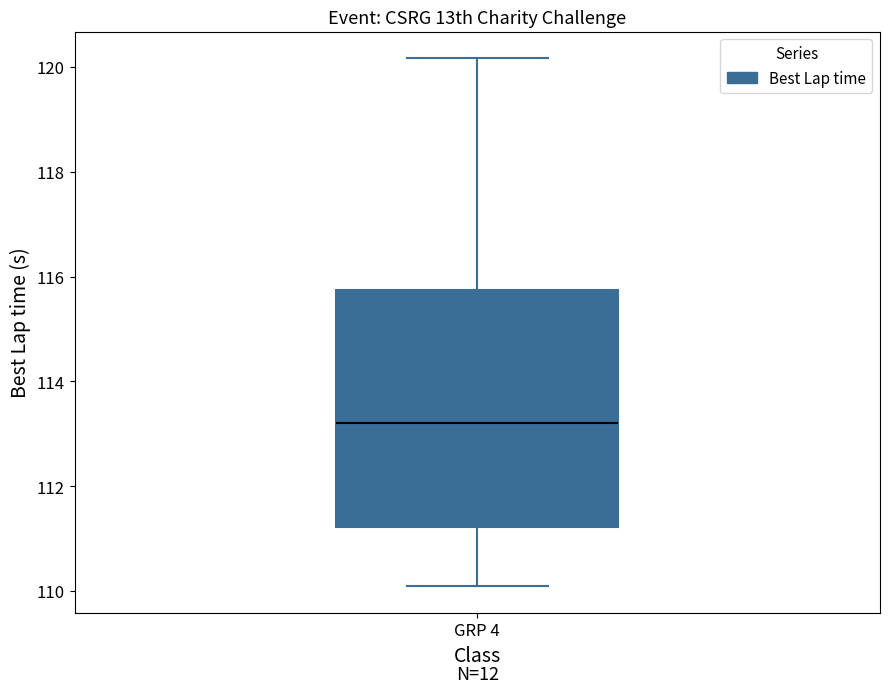

Where does the median line of the box for GRP 4 sit on the y-axis? The values are not printed on the chart, so give them approximately, as read against the axis.

113.2